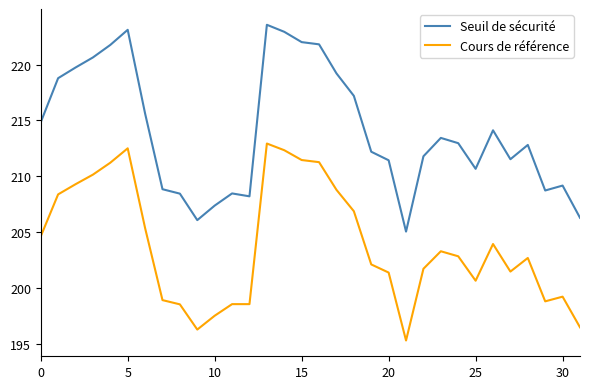

What is the difference between the maximum and minimum values in the Seuil de sécurité series?

18.5